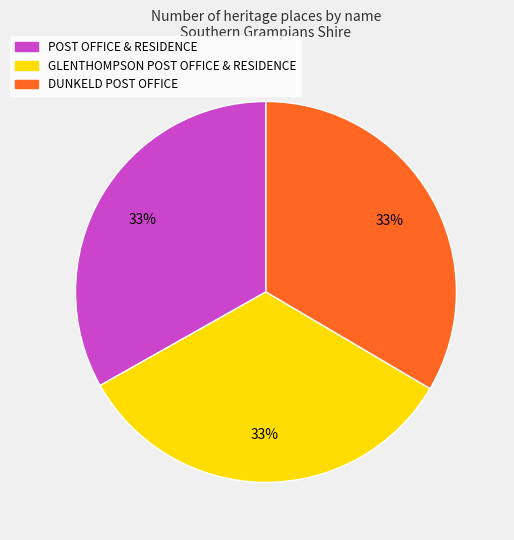

What is the ratio of the value at POST OFFICE & RESIDENCE to the value at GLENTHOMPSON POST OFFICE & RESIDENCE?

1.0